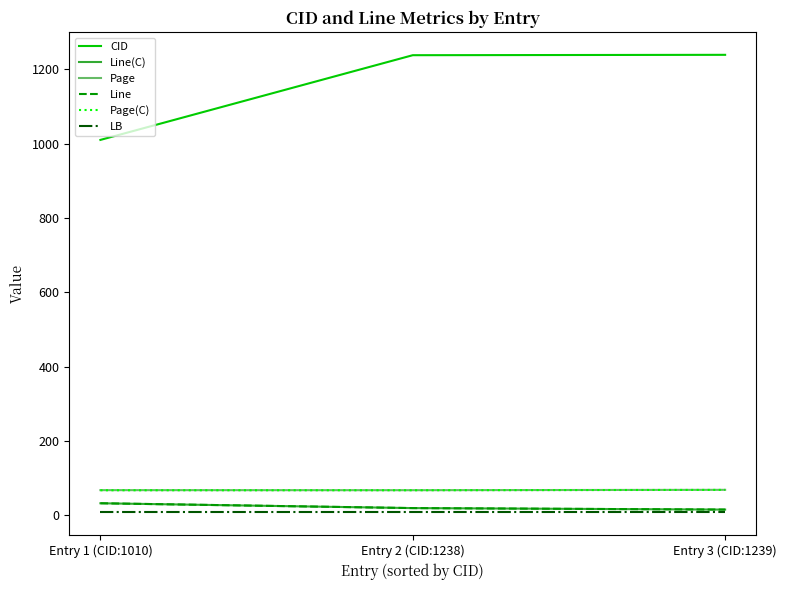

Is this an area chart (filled region under the line)?

No